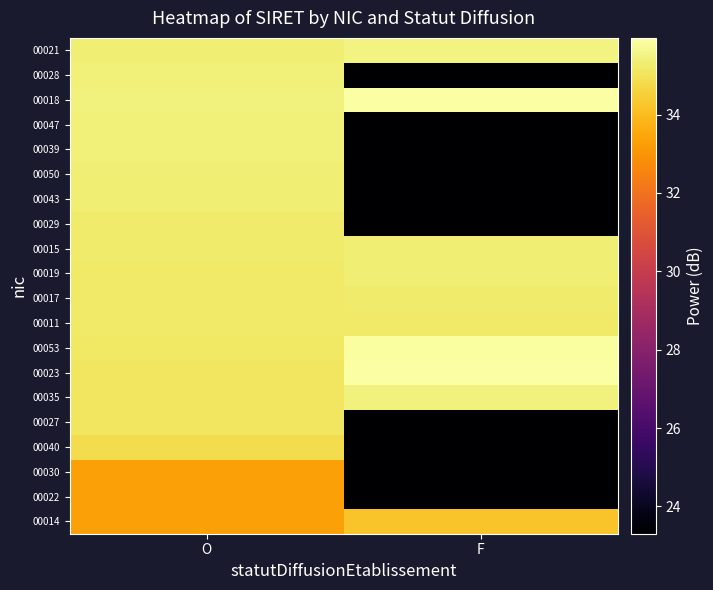

Between F and O, which is larger?

F